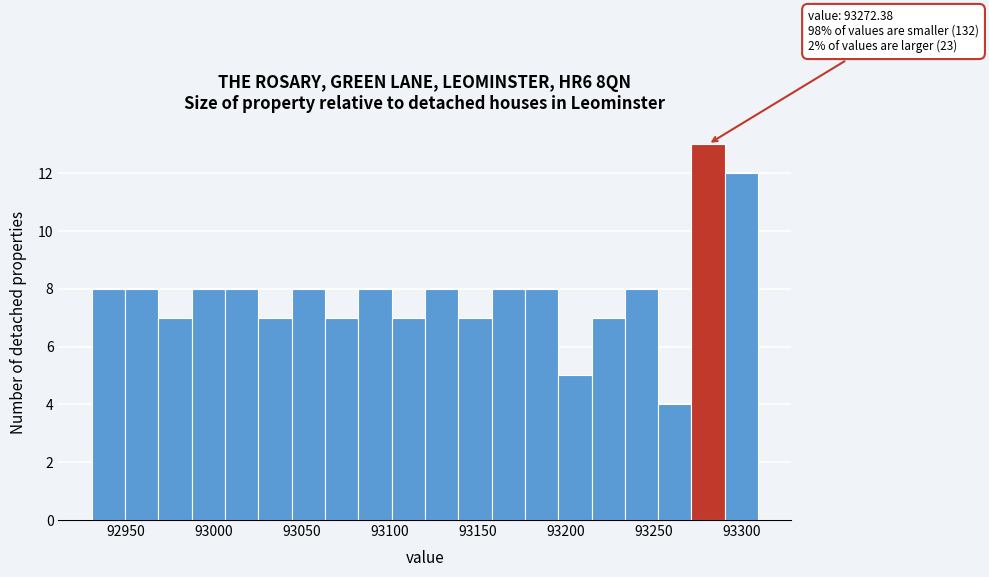

Around what value on the x-axis is the tallest bar? Give the approximate position of its centre, as read against the axis.

93280